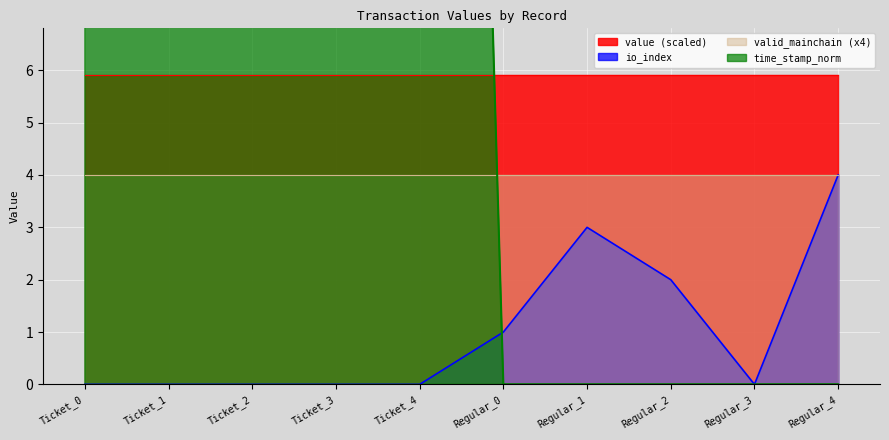

What is the label of the 5th point from the left?

Ticket_4